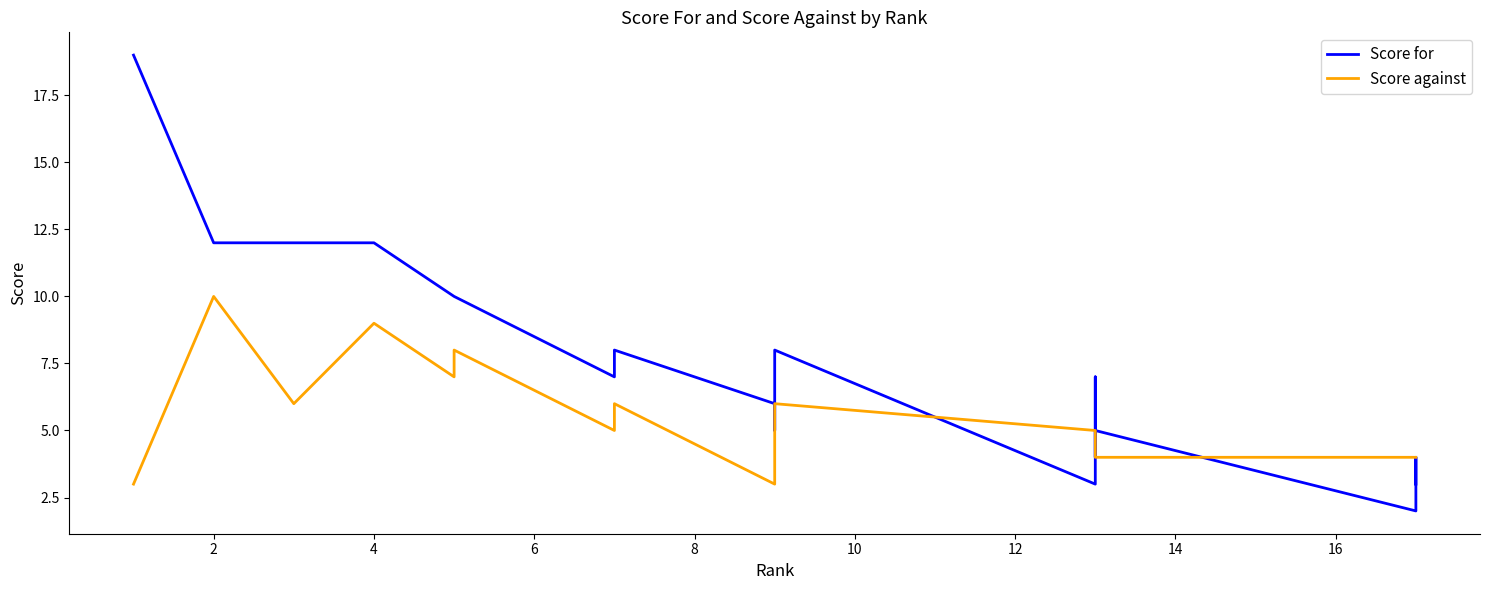

What is the sum of all Score for values?

146